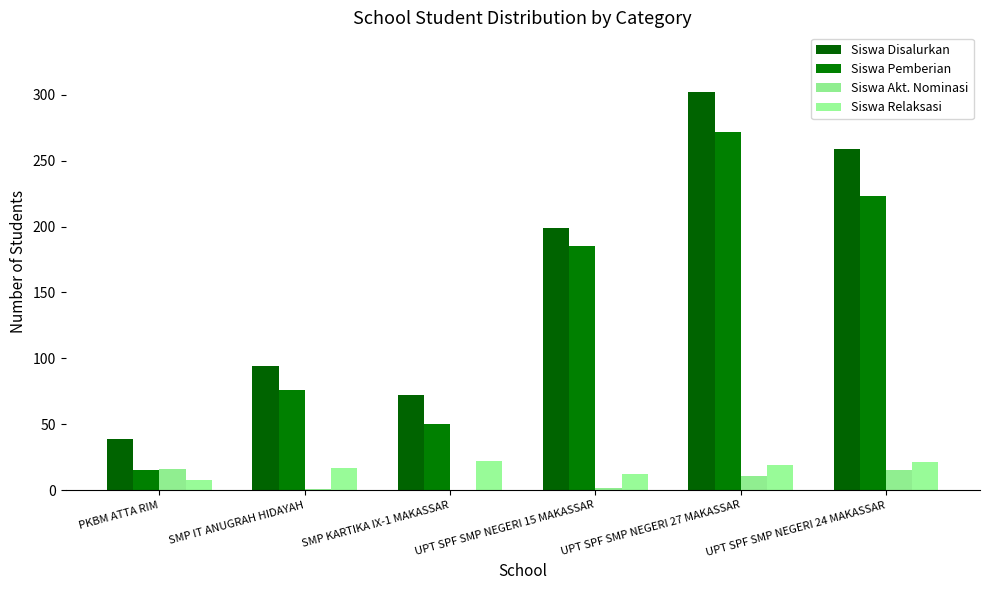

How many data points does each series have?

6